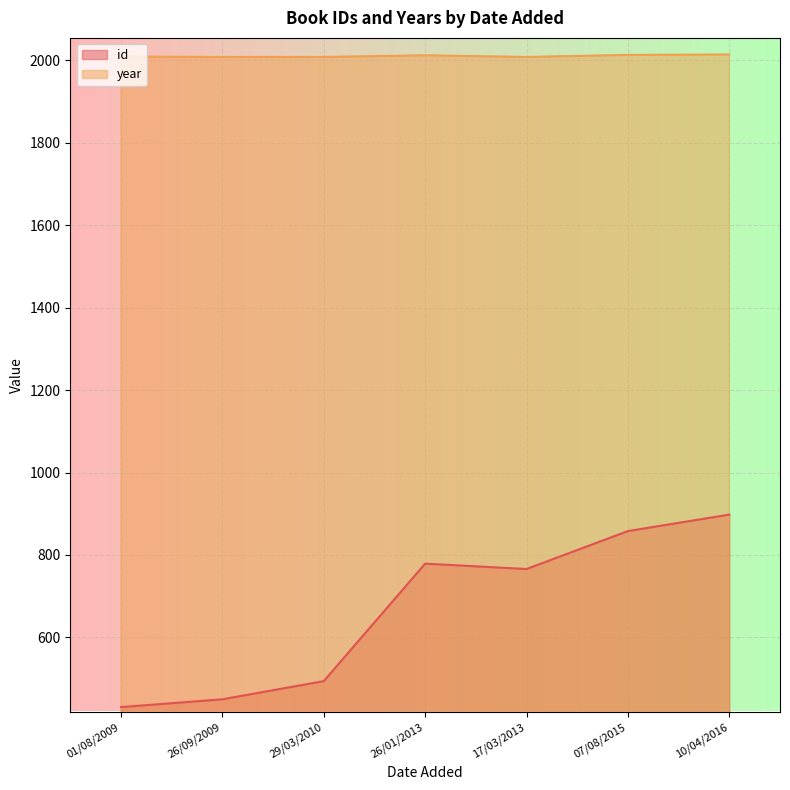

Is it true that year equals 511 at 26/01/2013?

False